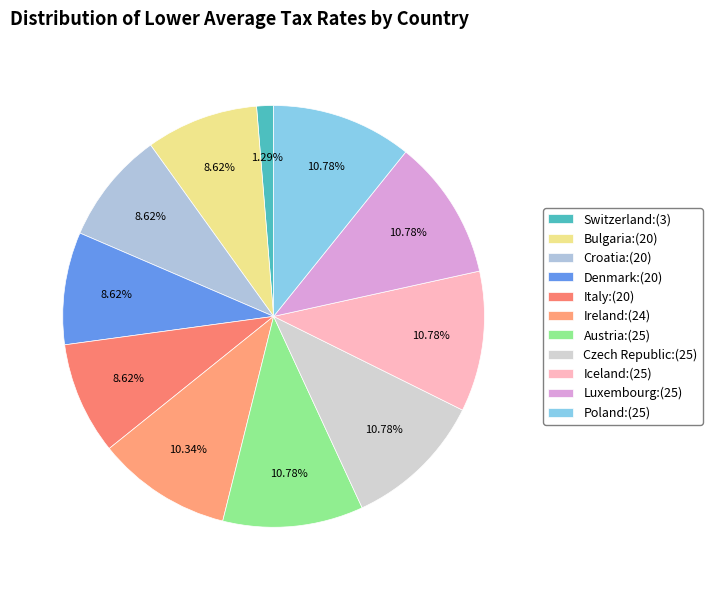

True or false: Iceland accounts for 24% of the total.

False